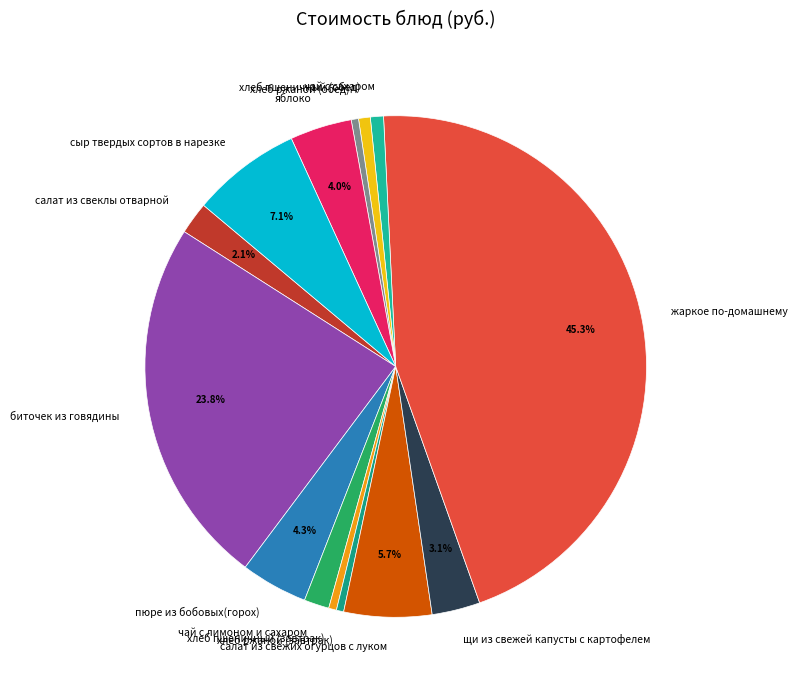

Do биточек из говядины and салат из свежих огурцов с луком together represent more than half of the pie?

No